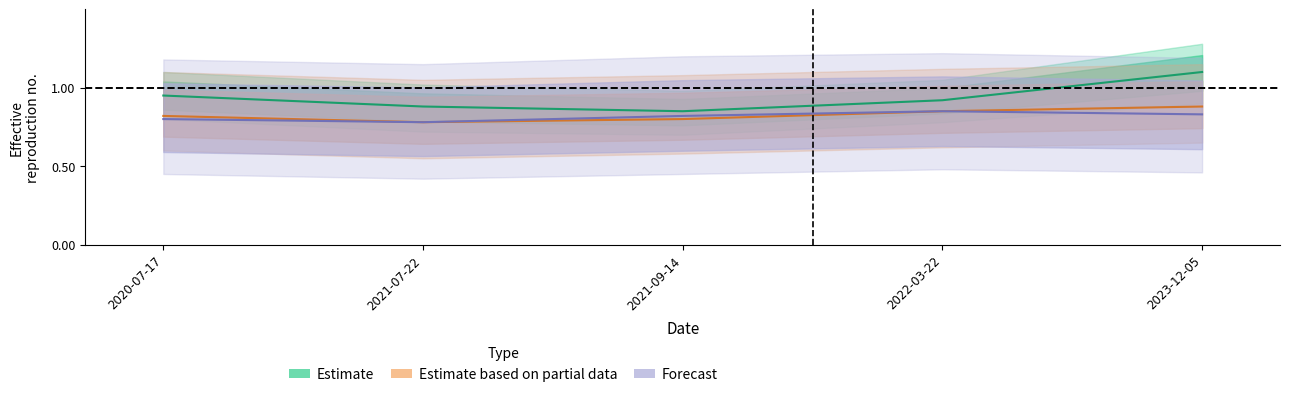

Reading left to right, list all the values displayed in this chart.

Estimate: 2020-07-17=0.9	2021-07-22=0.9	2021-09-14=0.8	2022-03-22=0.9	2023-12-05=1.1
Estimate based on partial data: 2020-07-17=0.8	2021-07-22=0.8	2021-09-14=0.8	2022-03-22=0.8	2023-12-05=0.9
Forecast: 2020-07-17=0.8	2021-07-22=0.8	2021-09-14=0.8	2022-03-22=0.8	2023-12-05=0.8